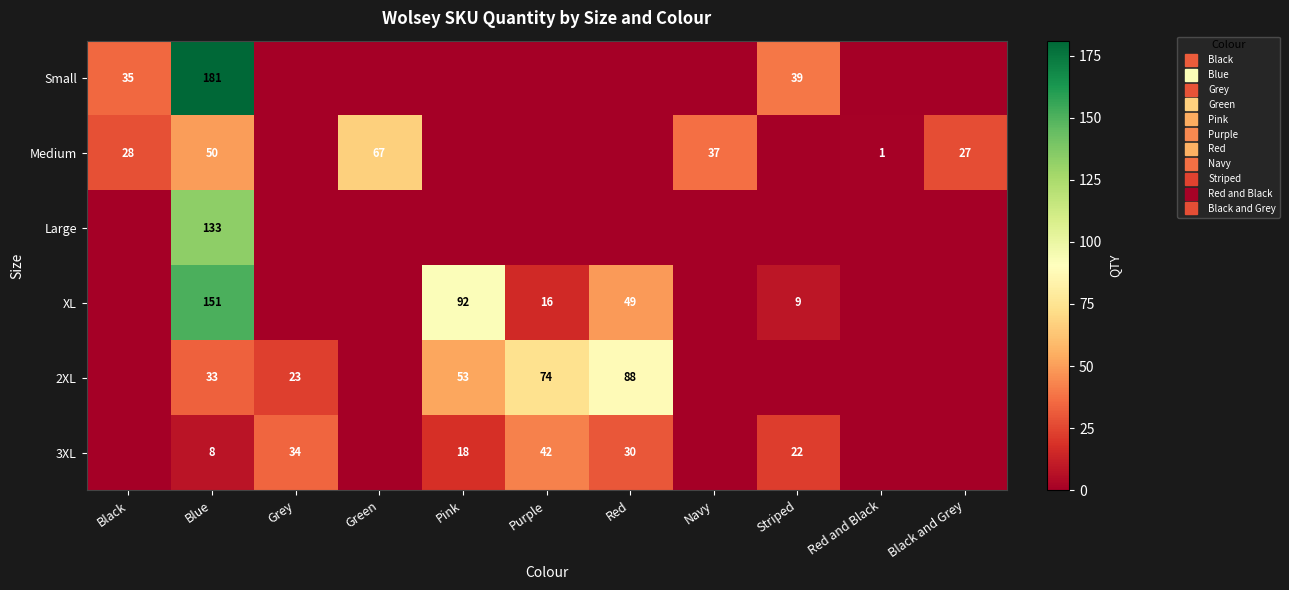

The Small series shows -103 at Black and Grey. True or false?

False